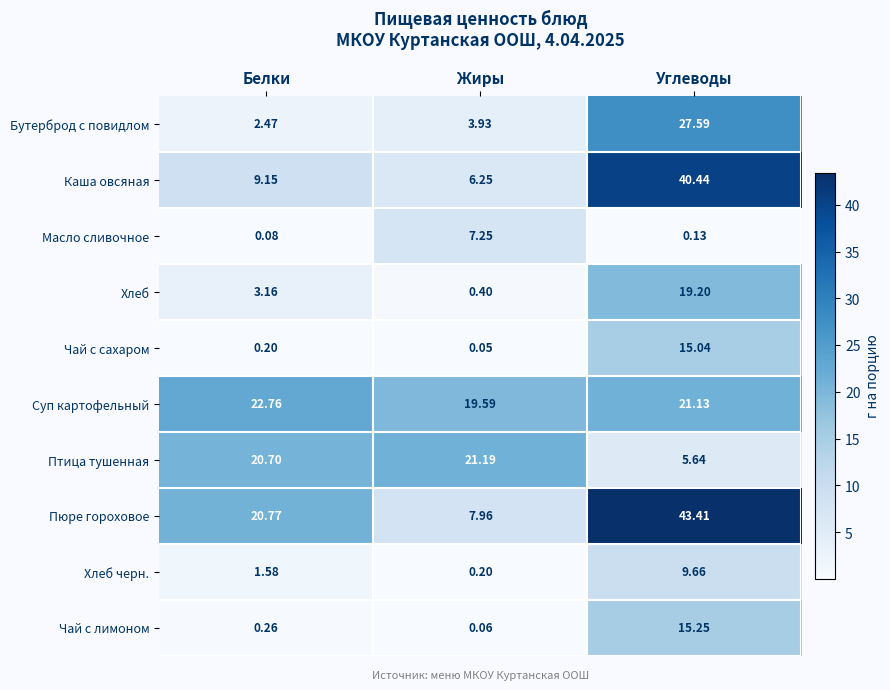

Which series changed the most between Жиры and Углеводы?

Пюре гороховое